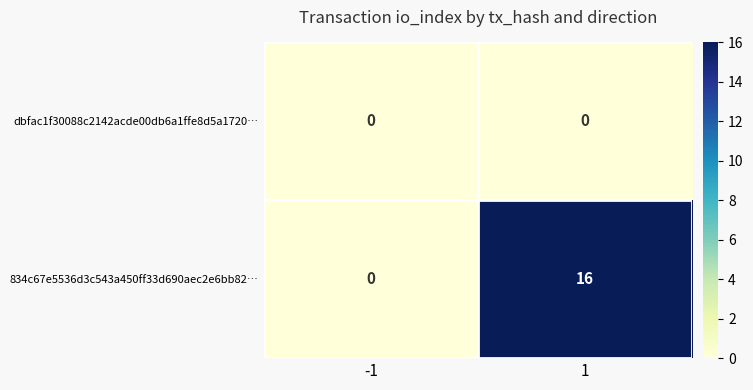

List the series in order of their peak value, lowest first.

dbfac1f30088c2142acde00db6a1ffe8d5a1720…, 834c67e5536d3c543a450ff33d690aec2e6bb82…